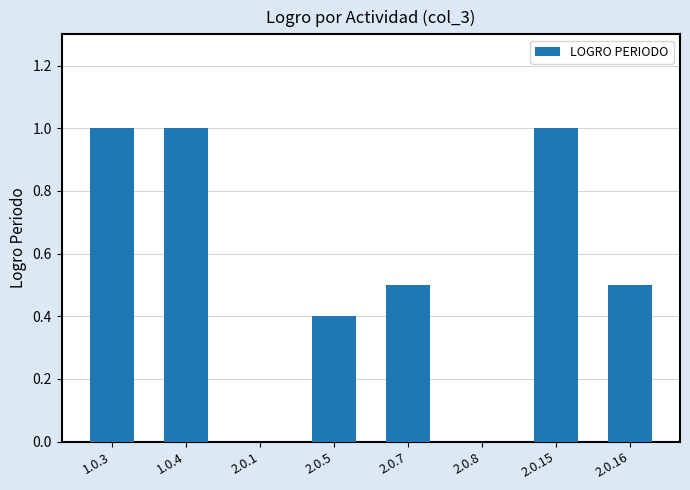

Reading right to left, transcribe all the data shown in this chart.

2.0.16=0.5	2.0.15=1.0	2.0.8=0.0	2.0.7=0.5	2.0.5=0.4	2.0.1=0.0	1.0.4=1.0	1.0.3=1.0